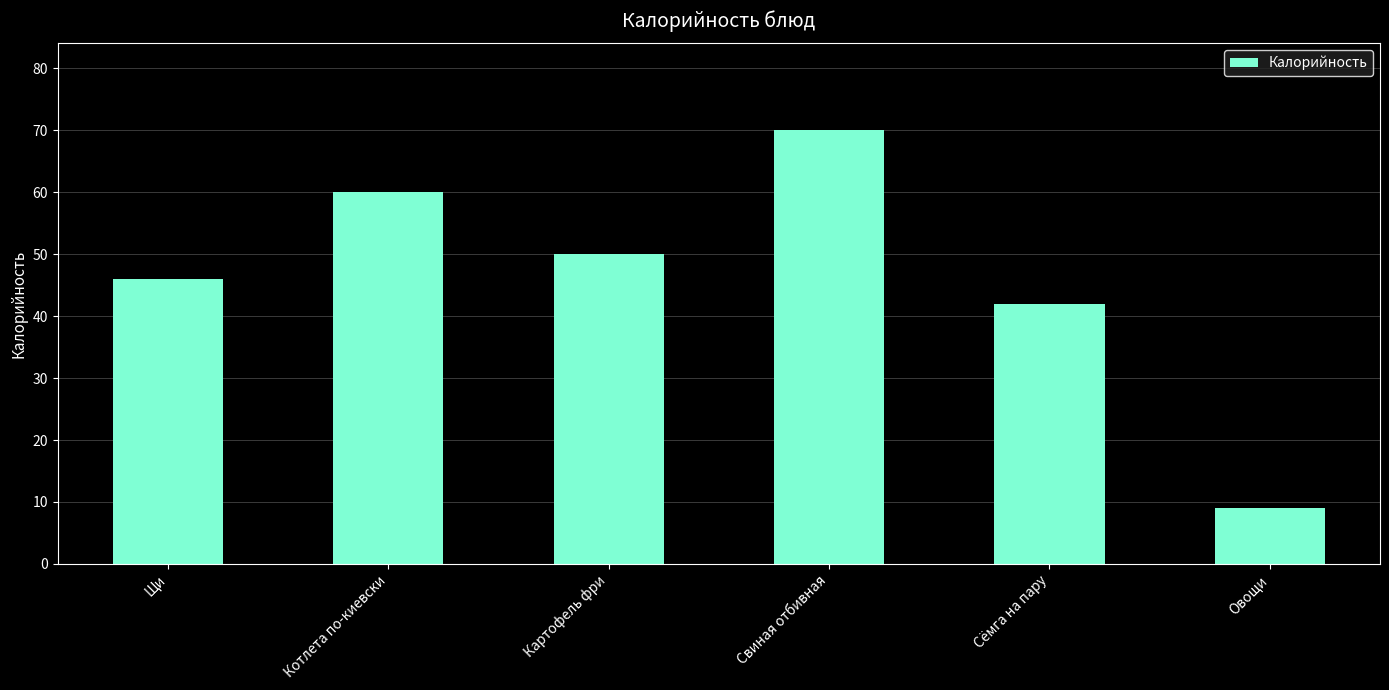

What is the average value?

46